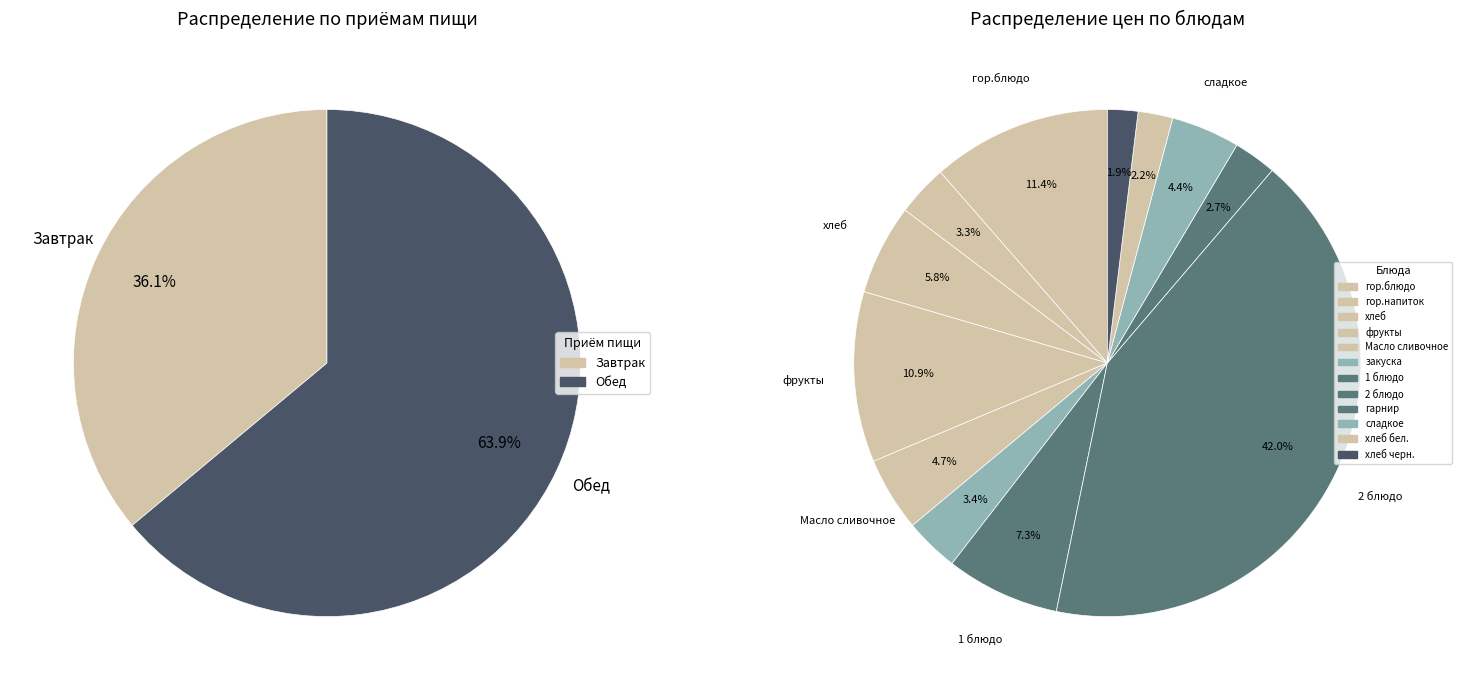

What portion of the pie excludes гарнир?

97.3%